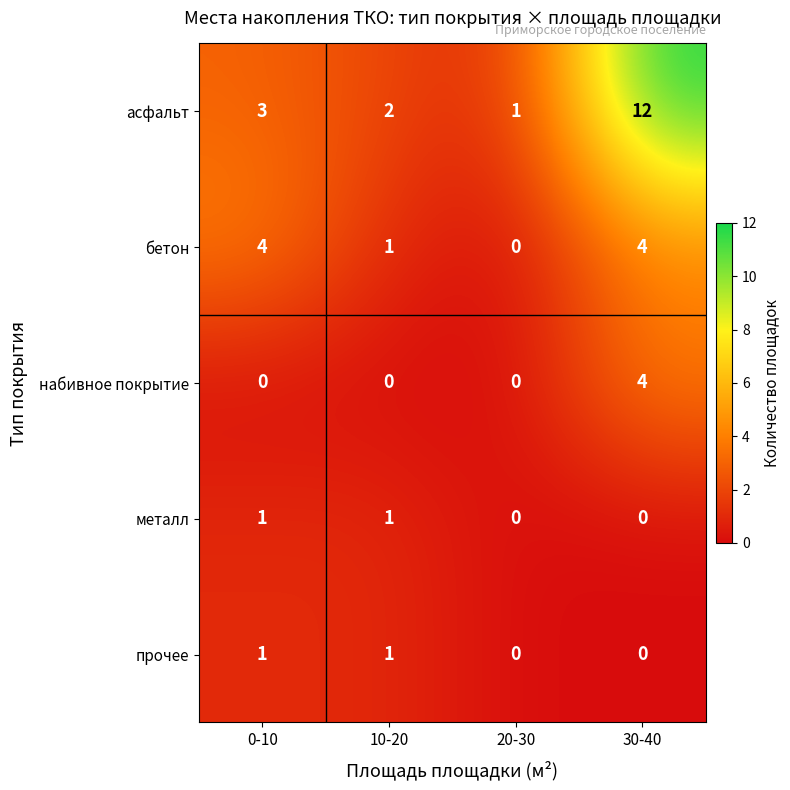

The прочее series shows 0 at 20-30. True or false?

True